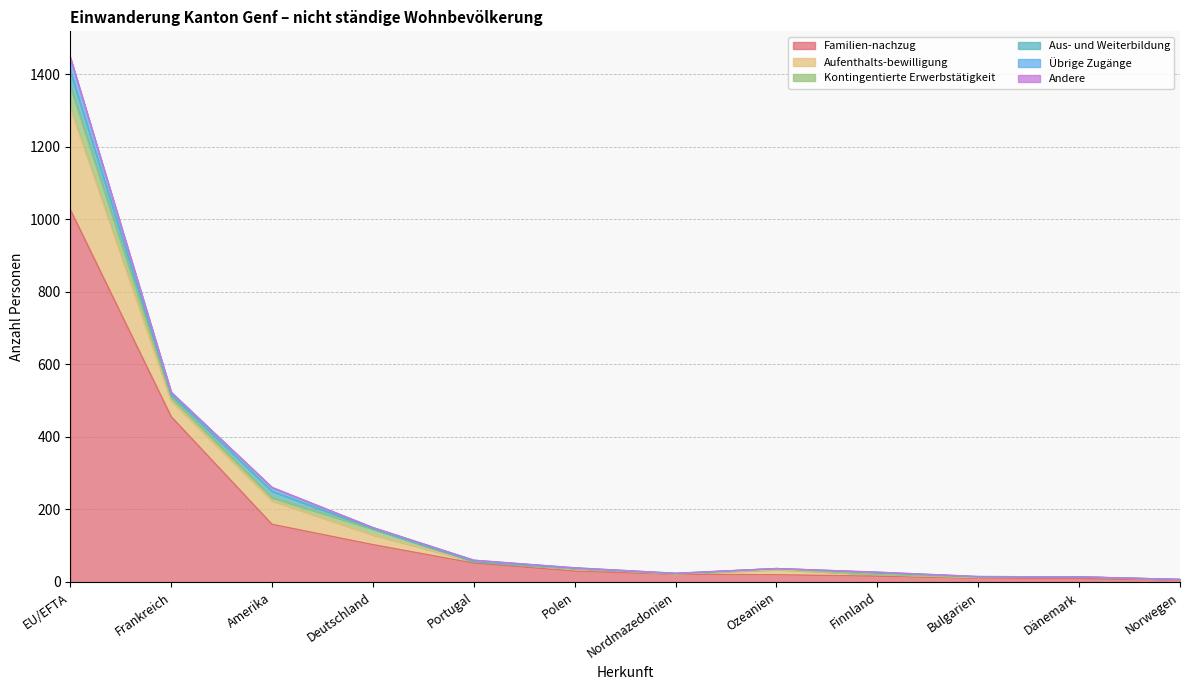

Where is Übrige Zugänge nearest to the value 18?

Amerika